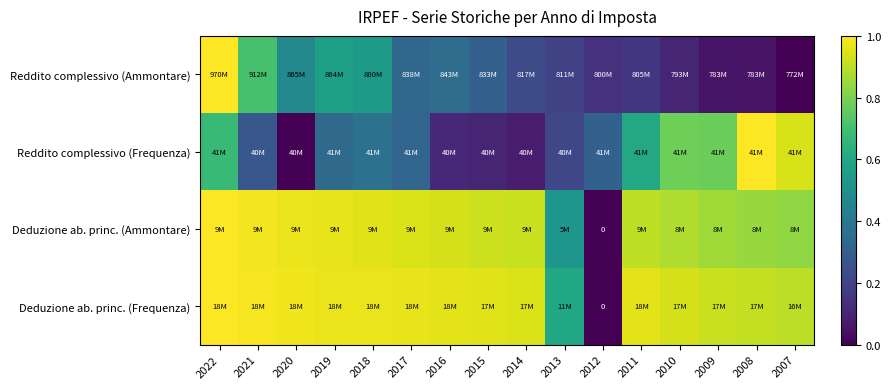

What is the difference between the maximum and second lowest values in the Deduzione ab. princ. (Frequenza) series?

0.4